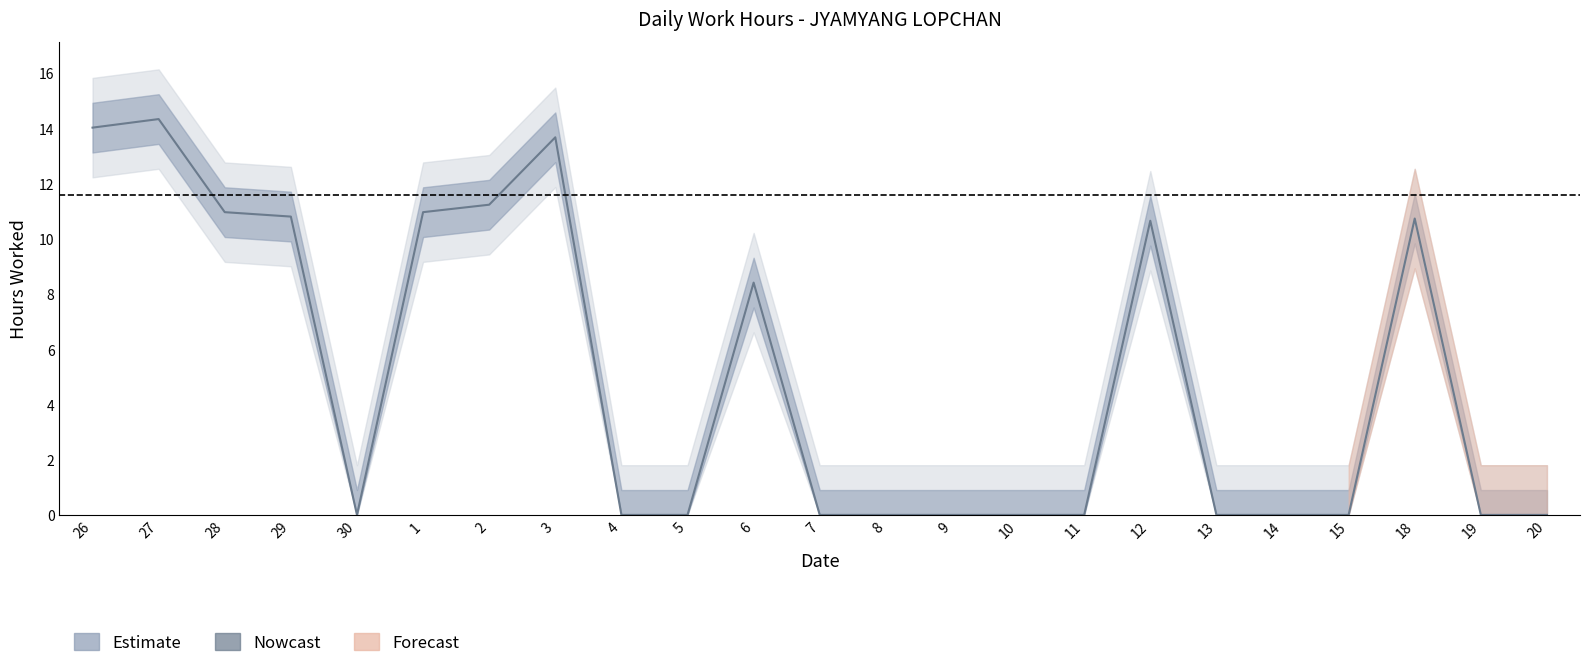

How many lines are shown in the chart?

1